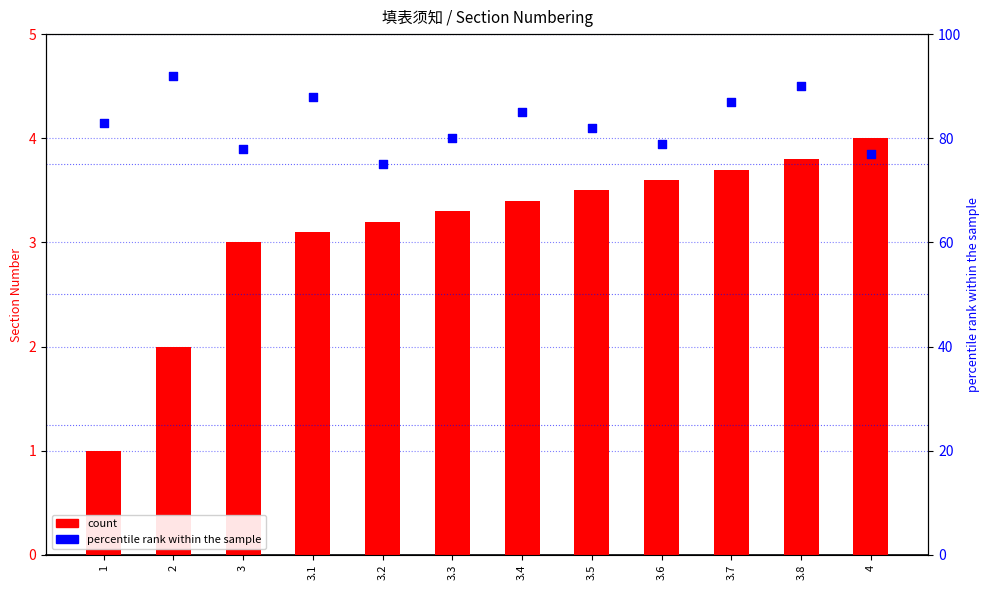

What are all the series names shown in the legend?

count, percentile rank within the sample